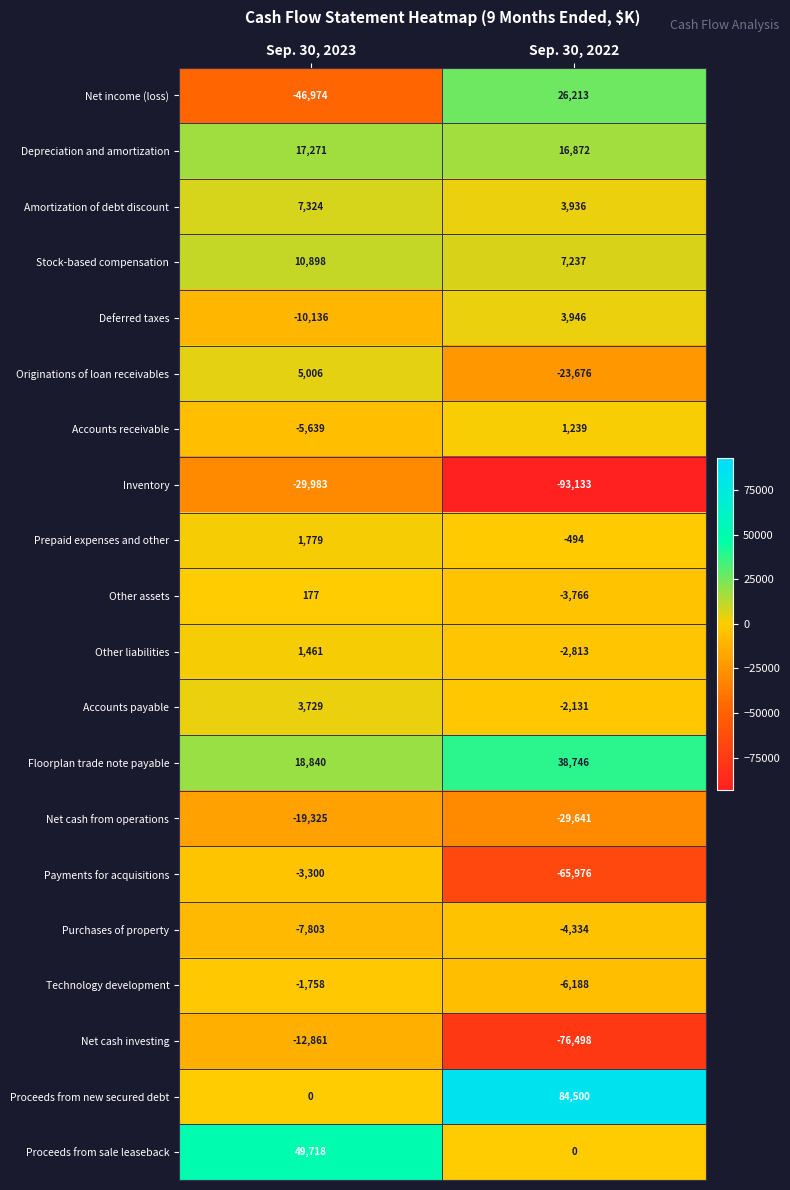

What is the total value across all series at Sep. 30, 2022?

-125961